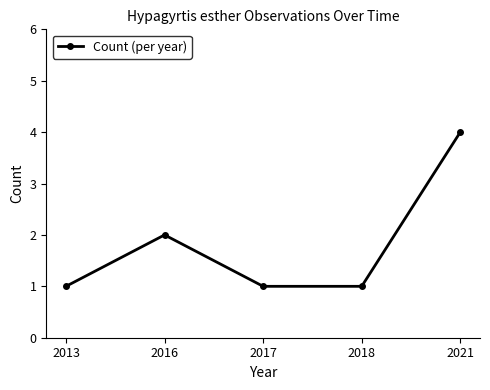

What value does the data have at 2017?

1